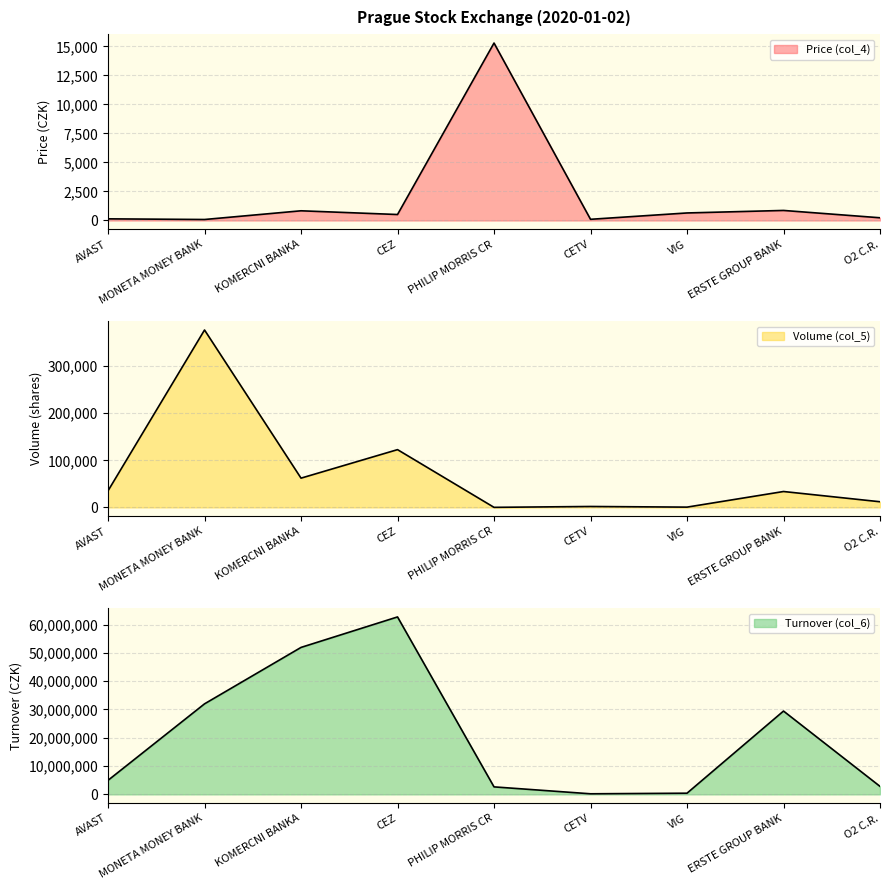

How many interior local peaks does the Price (col_4) series have?

3